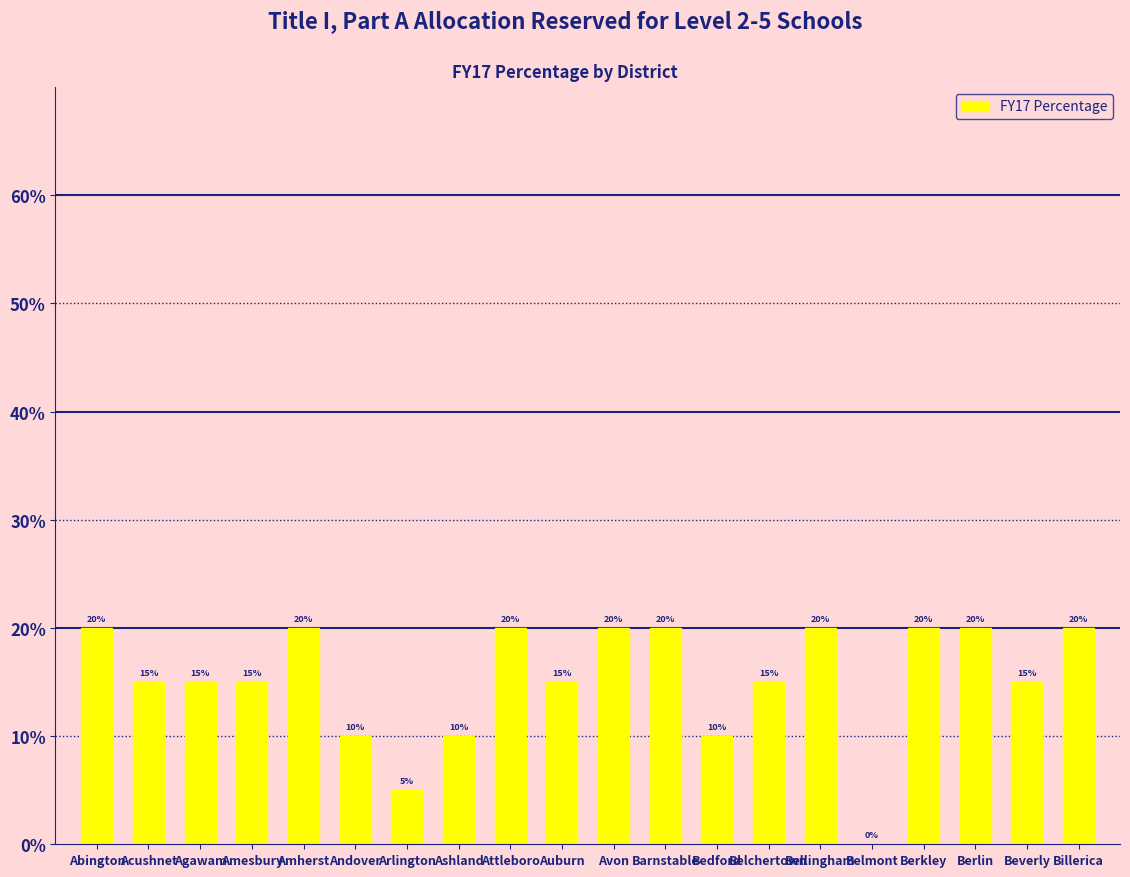

What is the sum of all values?

3.1